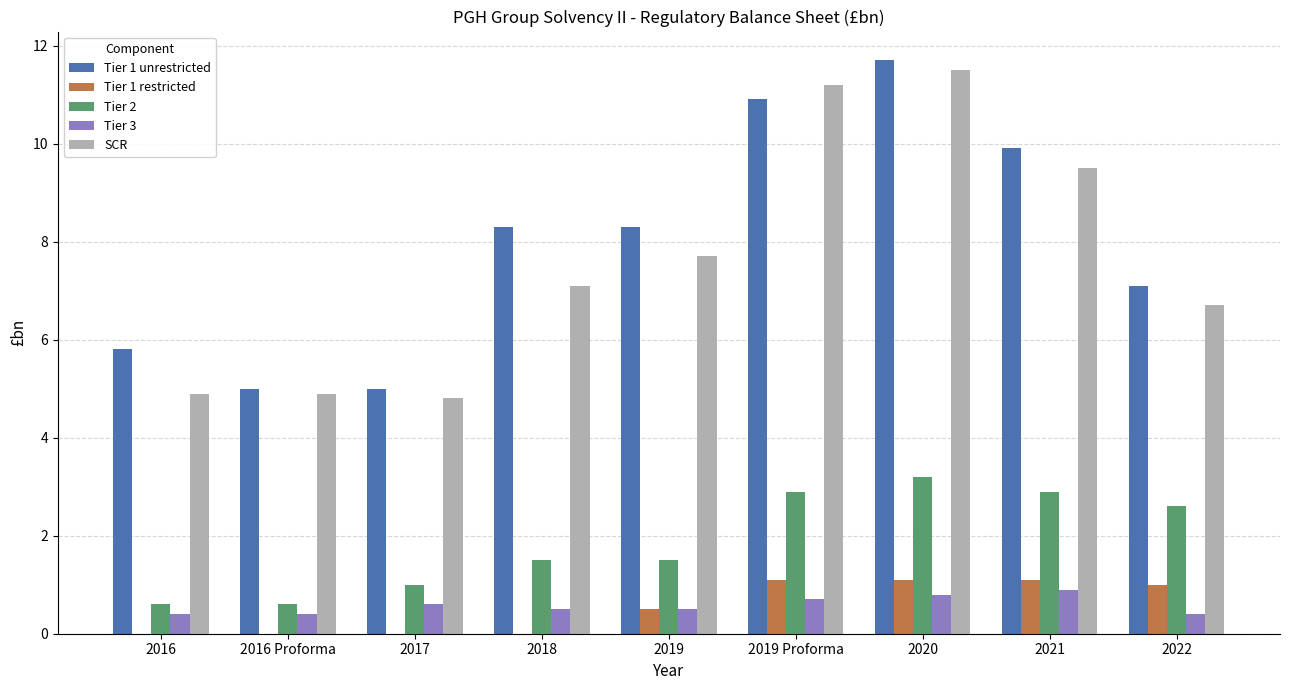

True or false: Tier 1 restricted has a value of 1.8 at 2019 Proforma.

False